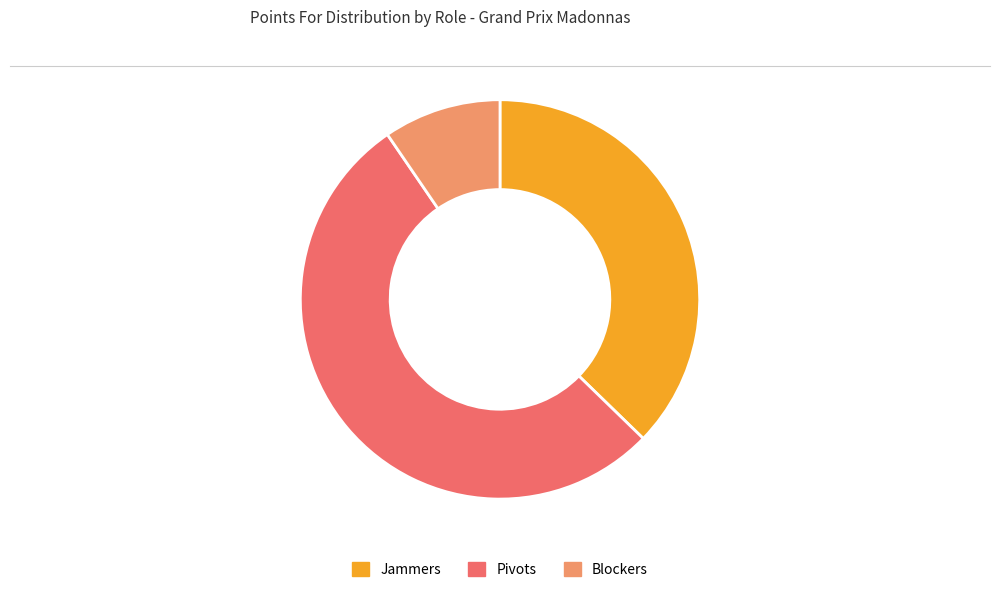

Which category has the biggest portion of the pie?

Pivots